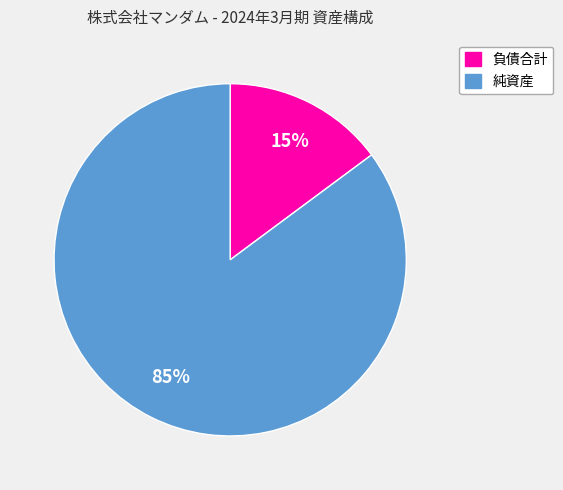

Approximately how many times larger is the value at 純資産 compared to 負債合計?

5.7